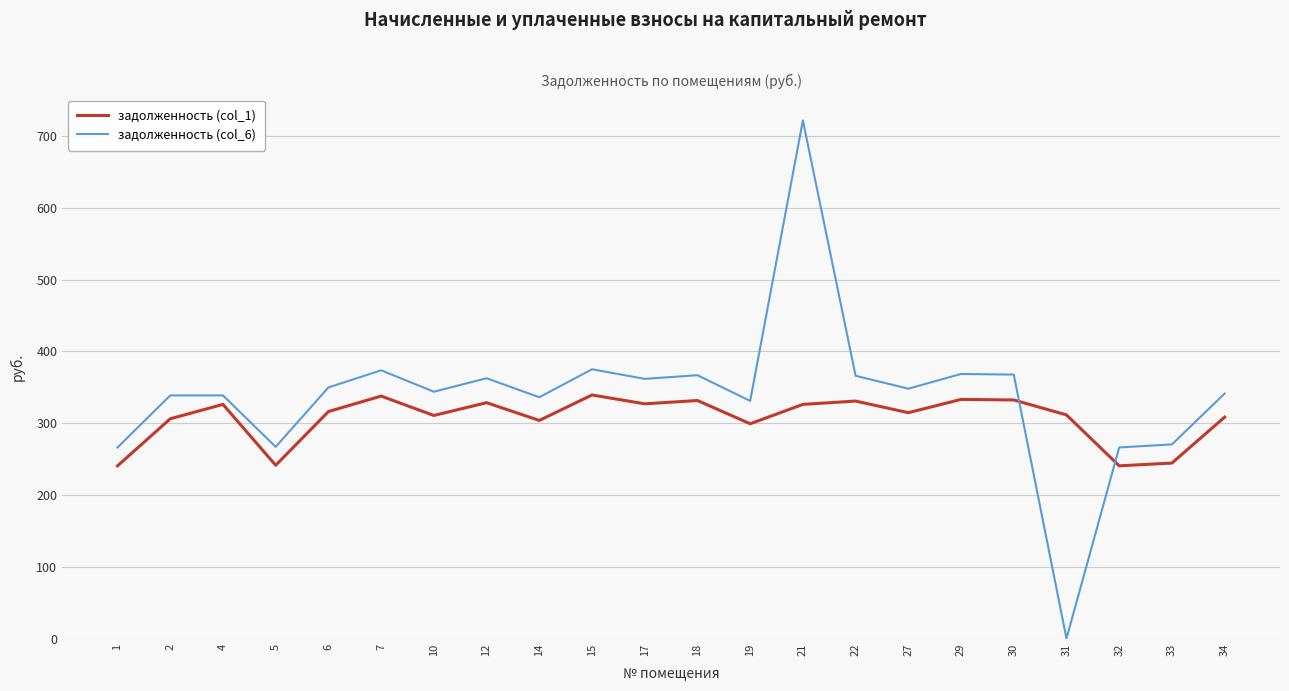

Which category has the highest value across all series?

21